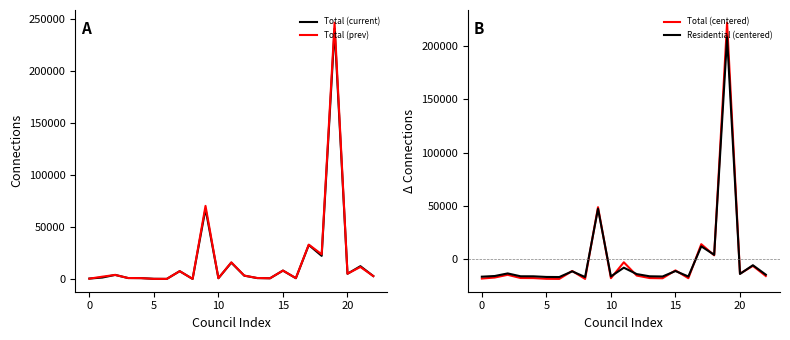

True or false: Residential (centered) and Total Connections prev (col_9) intersect in this chart.

False